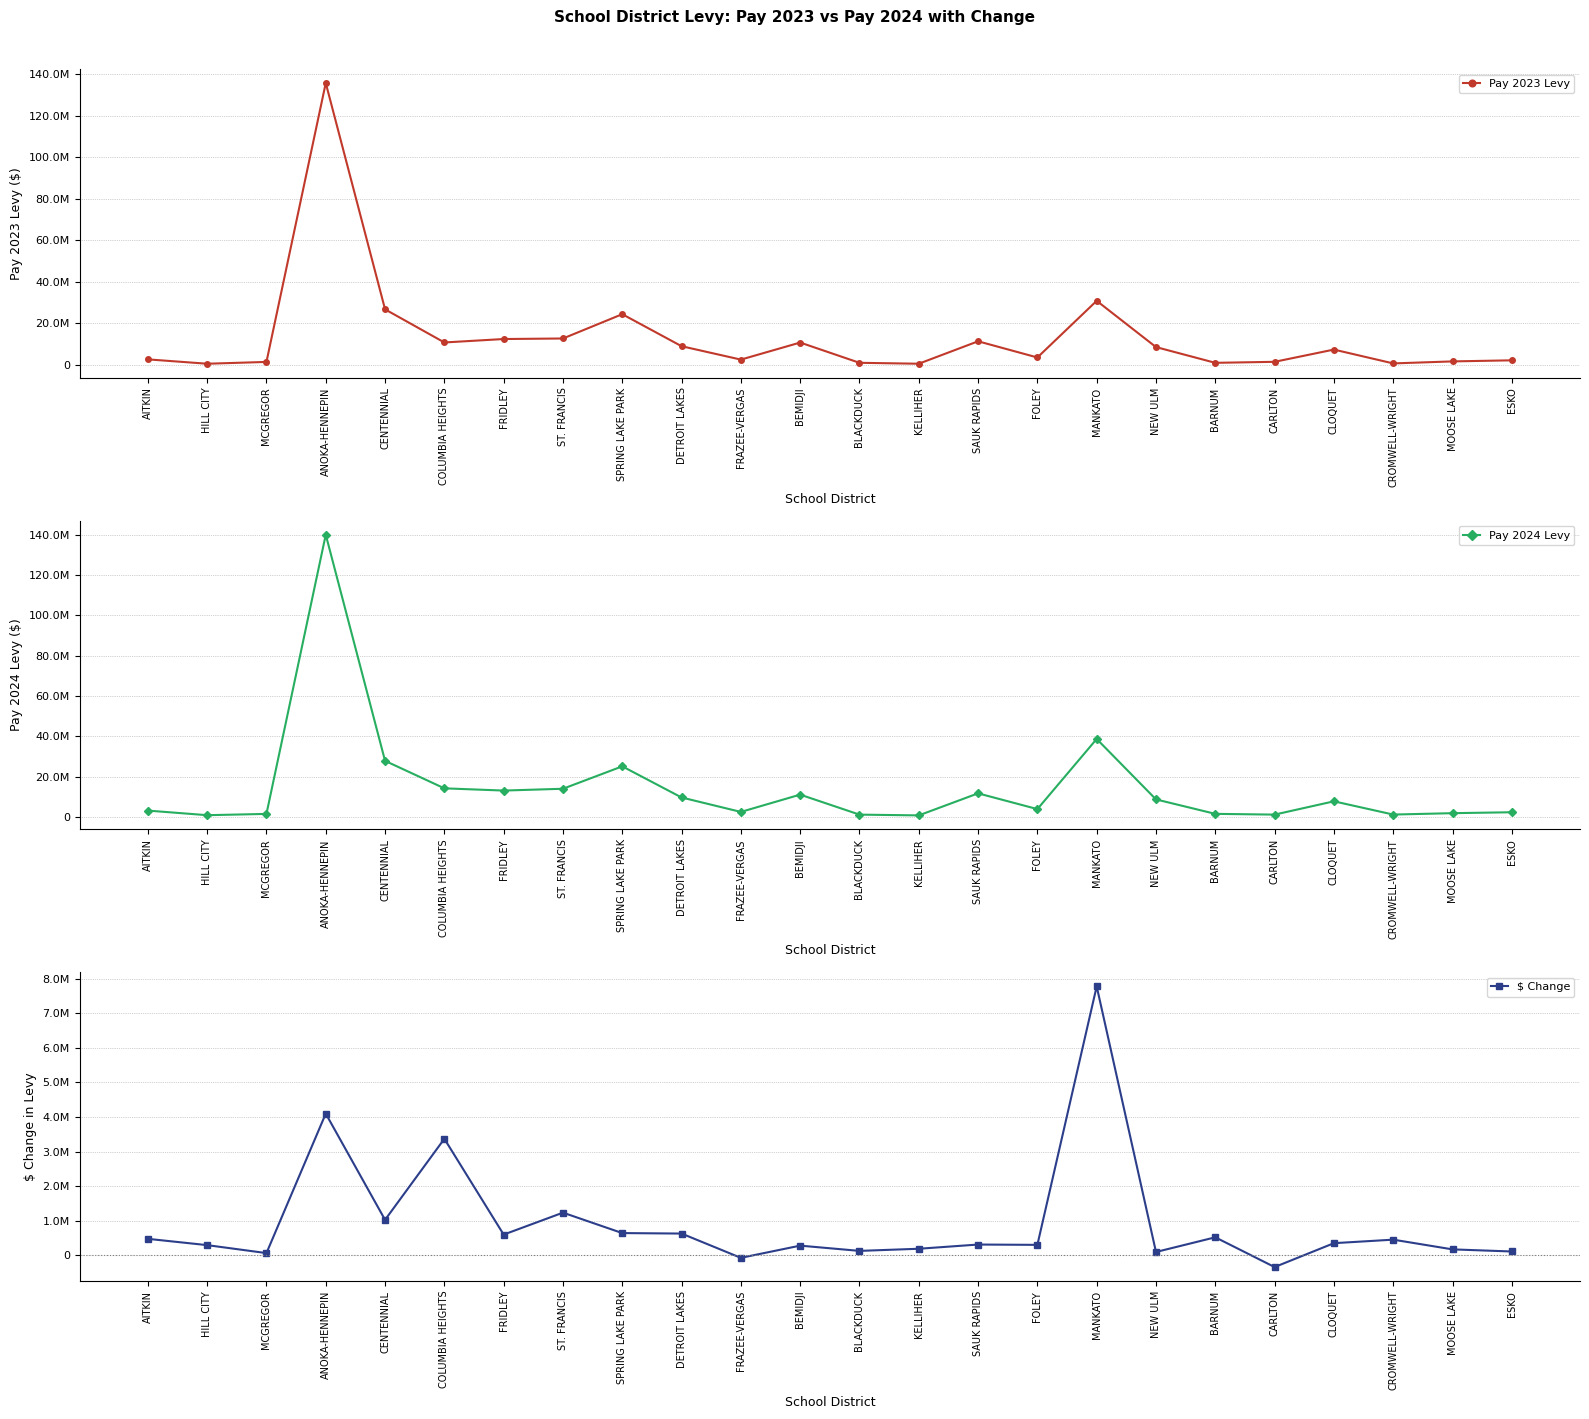

At which category is the sum across all series the highest?

ANOKA-HENNEPIN